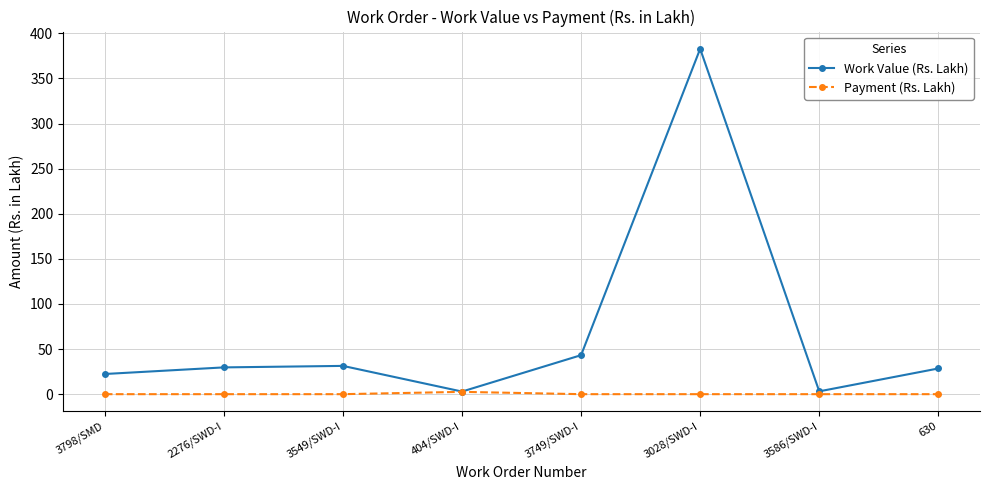

What is the total value across all series at 3586/SWD-I?

3.1